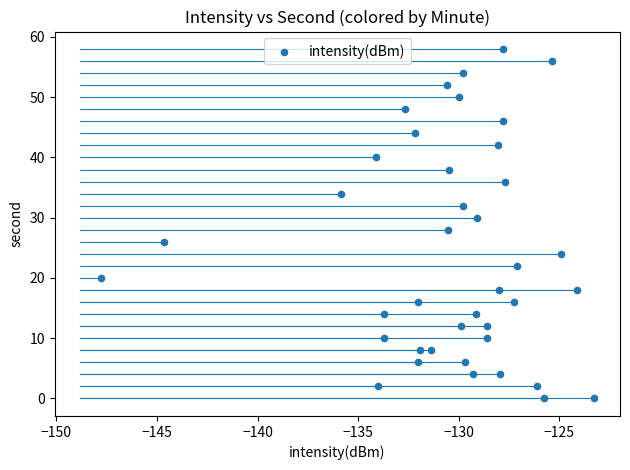

What is the range of Y values (max minus min)?

58